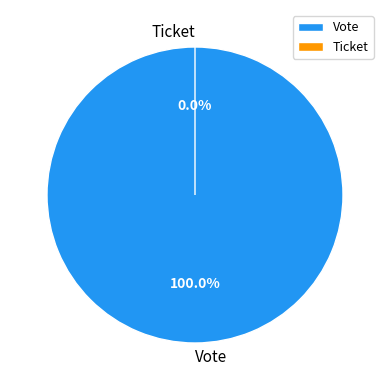

To the nearest percent, what is the combined percentage of Ticket and Vote?

100%